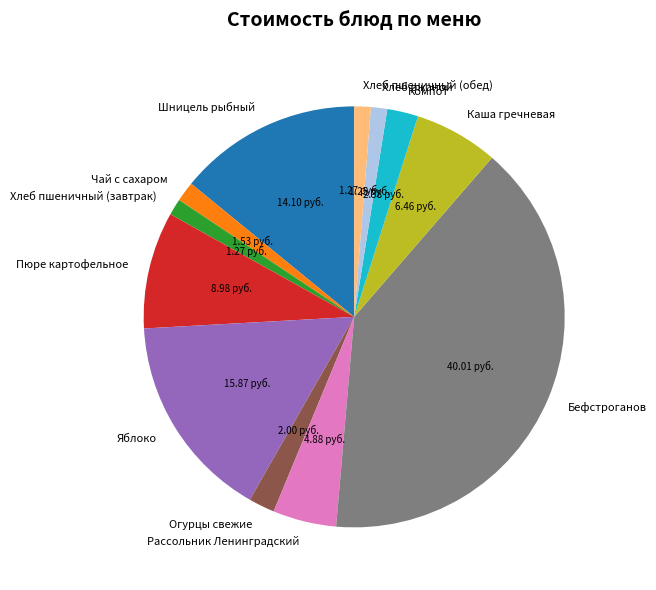

Combined, do Бефстроганов and Пюре картофельное account for over 50%?

No